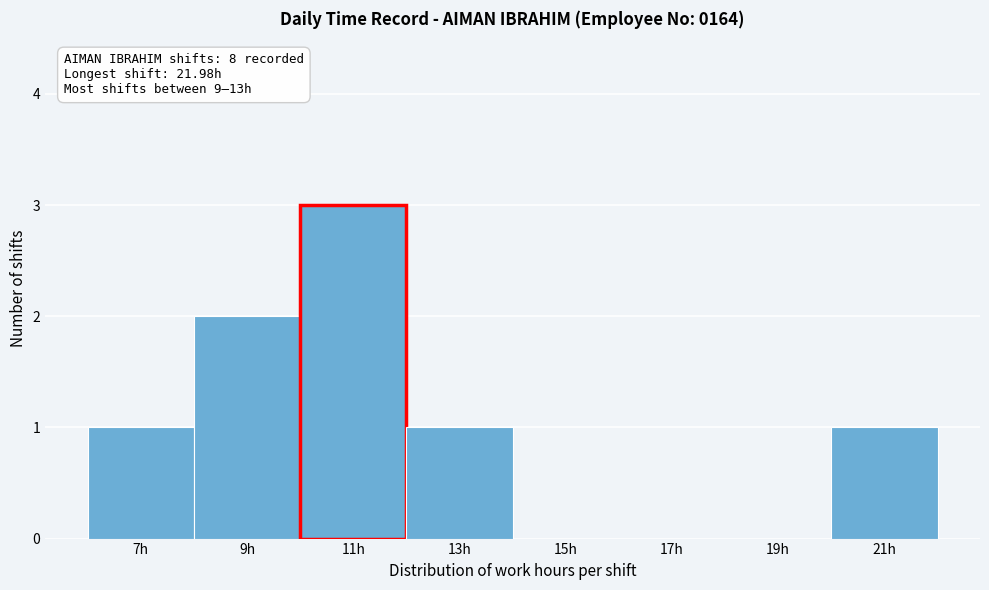

Reading left to right, what are all the values shown in this chart?

7h=1	9h=2	11h=3	13h=1	15h=0	17h=0	19h=0	21h=1